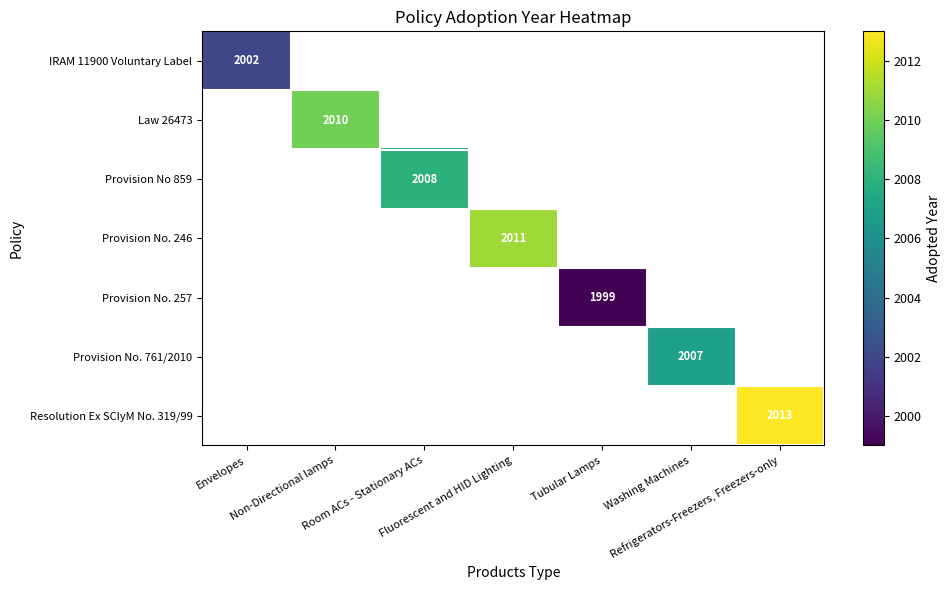

Between Non-Directional lamps and Fluorescent and HID Lighting, which is larger?

Fluorescent and HID Lighting